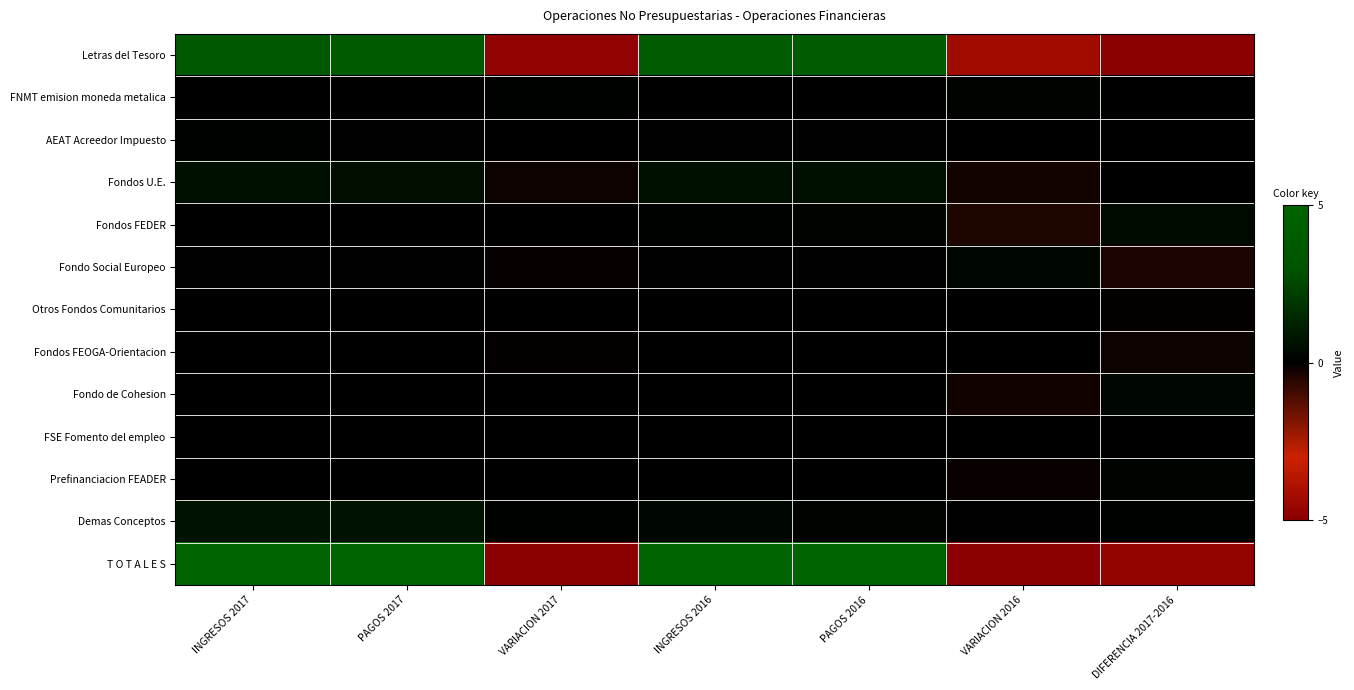

Which has a higher value, PAGOS 2016 or VARIACION 2016?

PAGOS 2016